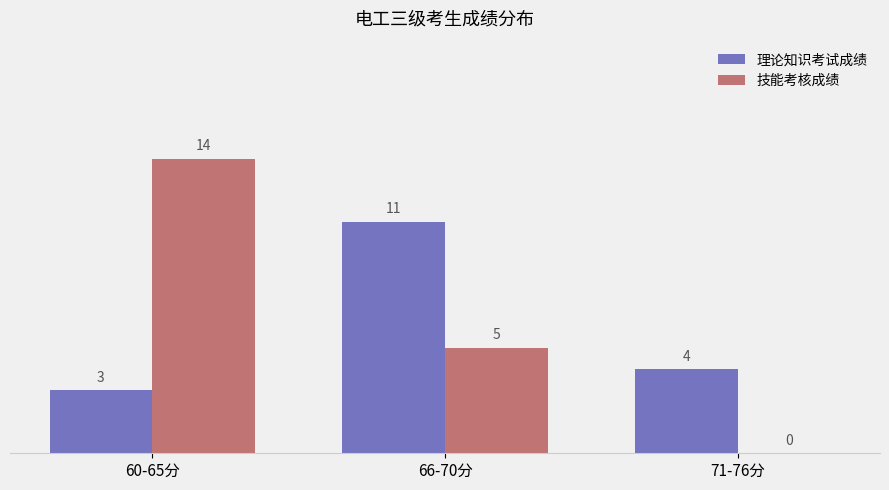

What are all the series names shown in the legend?

理论知识考试成绩, 技能考核成绩